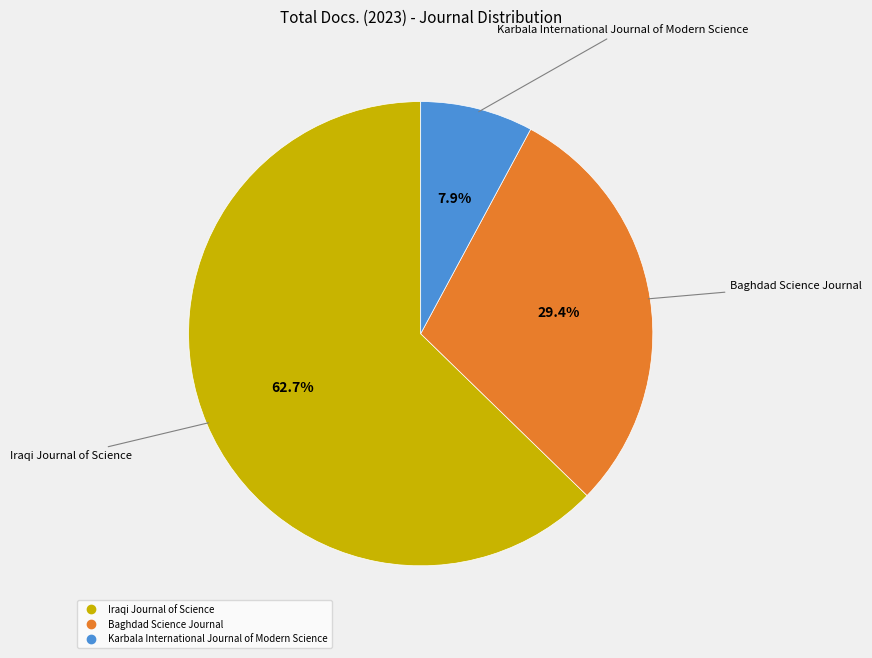

Is Karbala International Journal of Modern Science the majority of the pie?

No